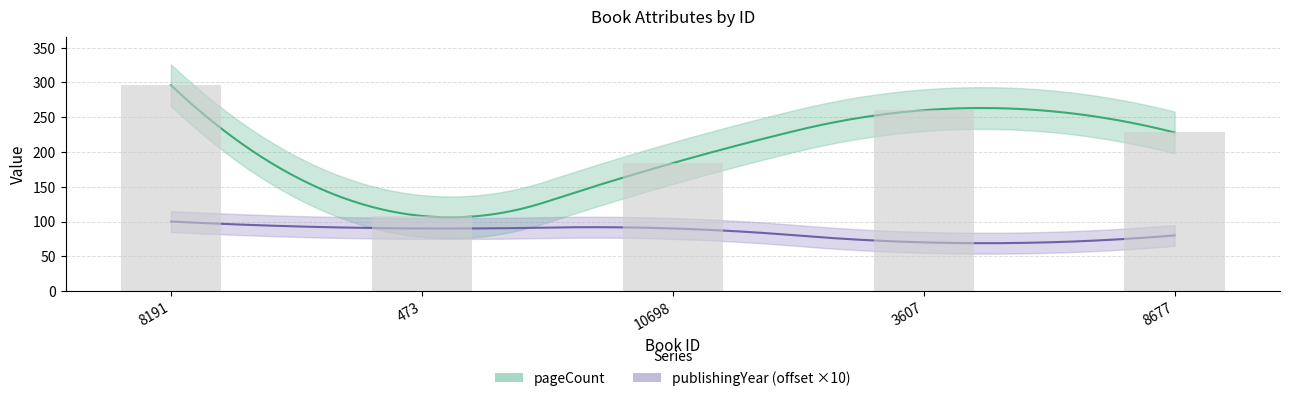

List the labels in order of value, largest first.

8191, 3607, 8677, 10698, 473